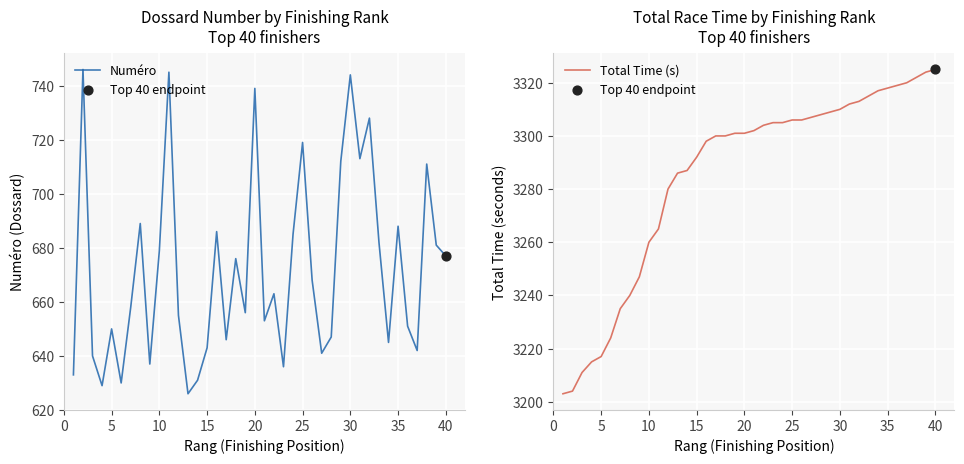

Which series contains the lowest Y value?

Numéro